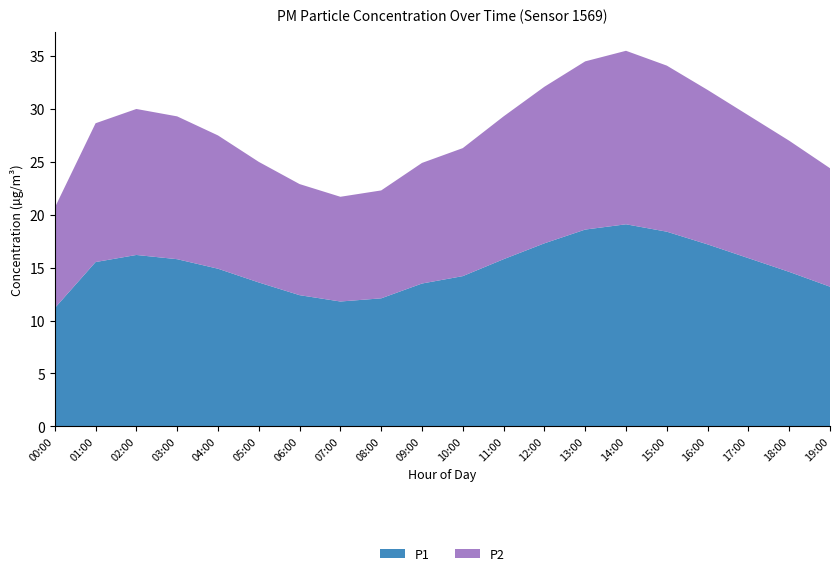

Reading left to right, list all the values displayed in this chart.

P1: 11.2	15.5	16.2	15.8	14.9	13.6	12.4	11.8	12.1	13.5	14.2	15.8	17.3	18.6	19.1	18.4	17.2	15.9	14.6	13.2
P2: 9.5	13.1	13.8	13.5	12.6	11.4	10.5	9.9	10.2	11.4	12.1	13.5	14.8	15.9	16.4	15.7	14.6	13.5	12.4	11.2